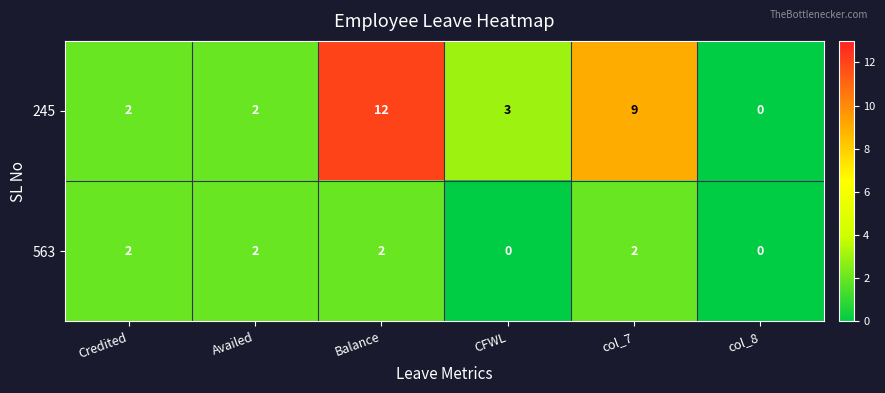

What is the total value across all series at col_7?

11